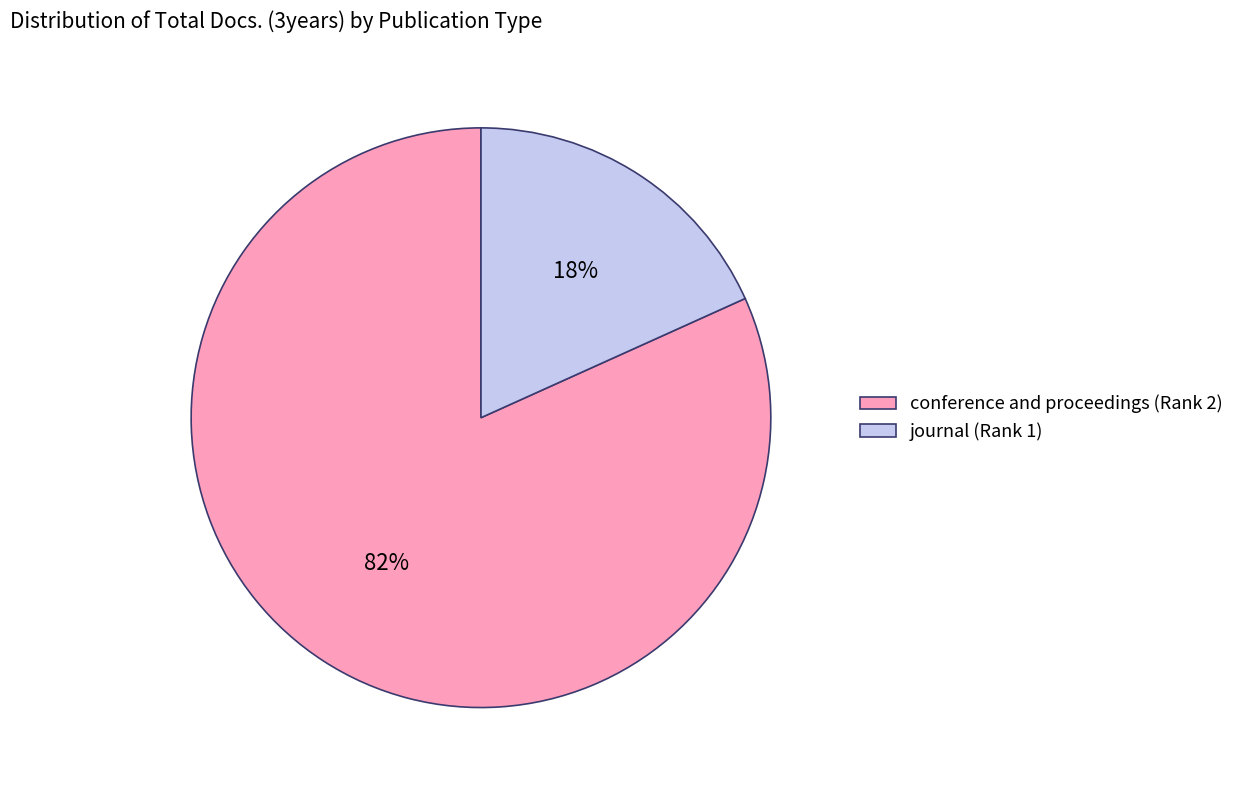

Which slice represents more than half of the pie?

conference and proceedings (Rank 2)